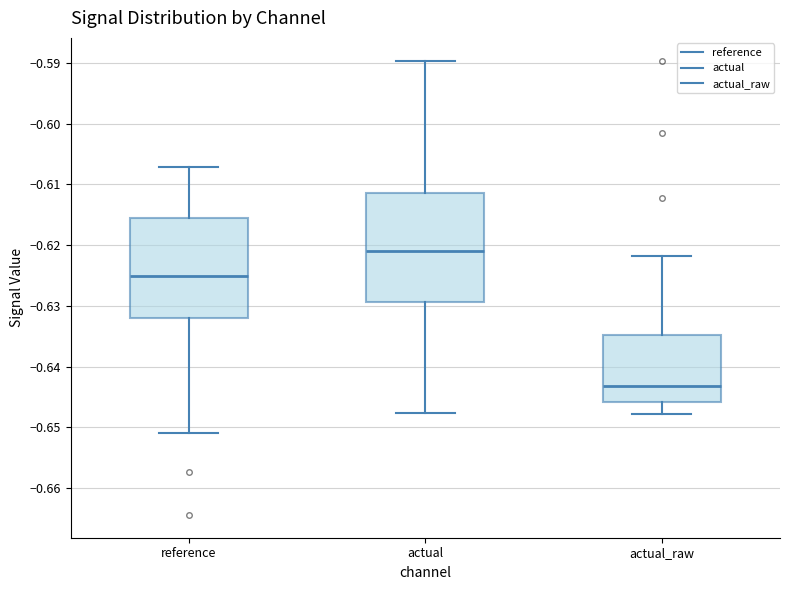

Reading left to right, transcribe this box plot: for each box, give where its median line is, the range the box spans, and where its two whiskers end, as read against the y-axis. The values are not printed on the chart, so give them approximately, as read against the axis.

reference: median -0.625, box -0.632 to -0.615, whiskers -0.651 to -0.607
actual: median -0.621, box -0.629 to -0.611, whiskers -0.648 to -0.590
actual_raw: median -0.643, box -0.646 to -0.635, whiskers -0.648 to -0.622